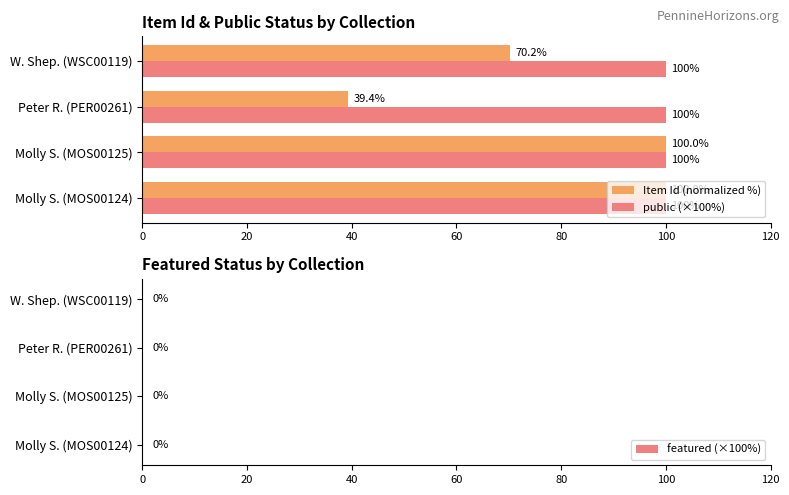

True or false: public (×100%) has a value of 100.0 at Peter R. (PER00261).

True